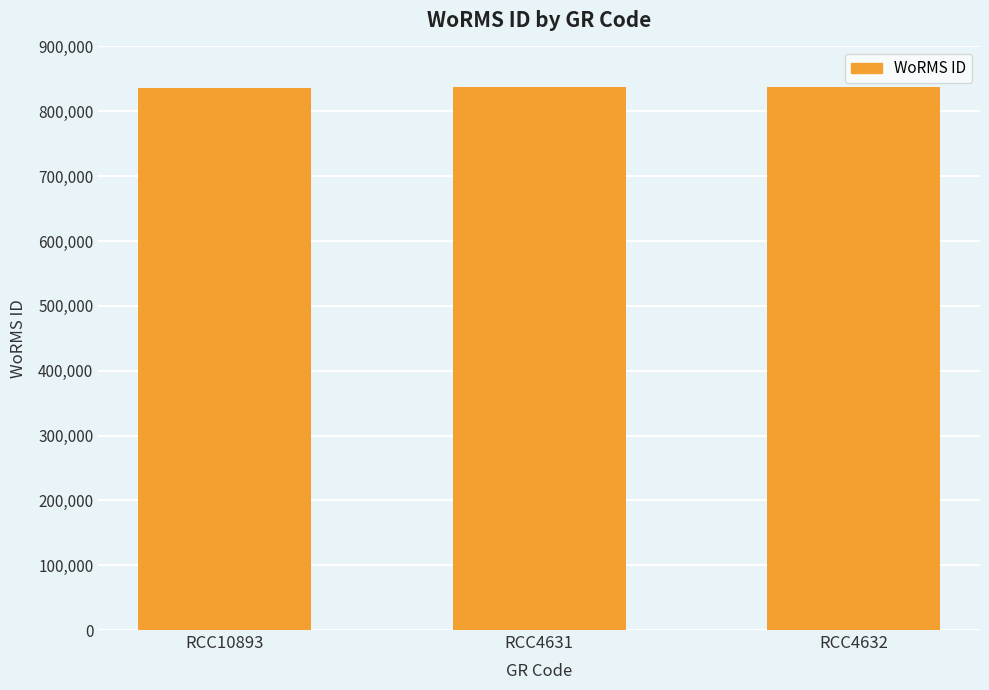

The value at RCC4631 is 349985. True or false?

False